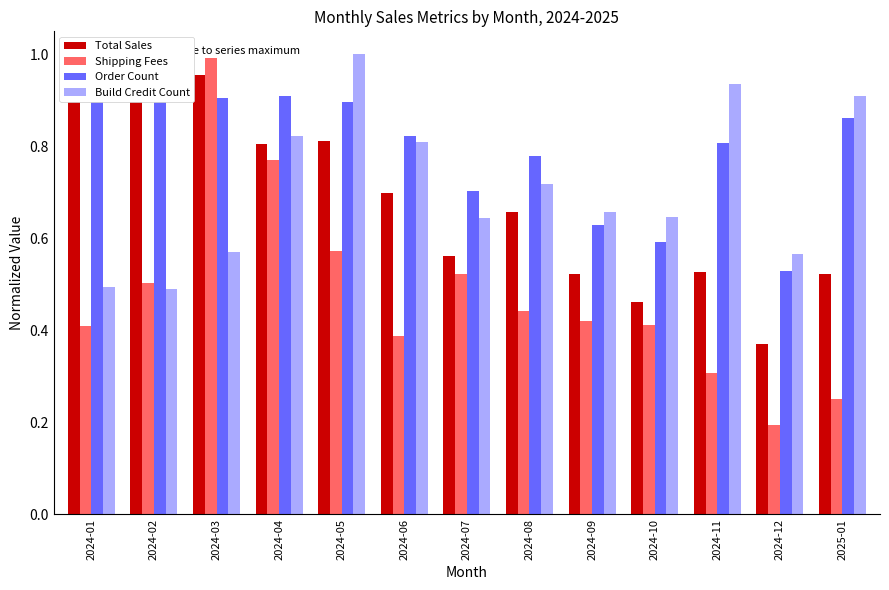

What is the minimum value for Shipping Fees?

0.2